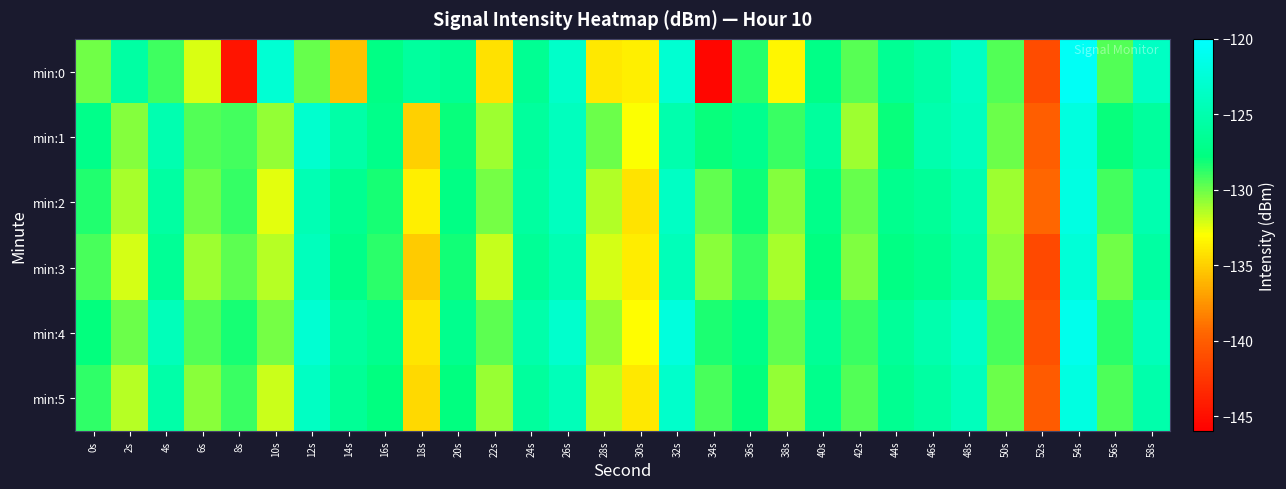

Rank the series at 10s from lowest to highest value.

min:2, min:5, min:3, min:1, min:4, min:0